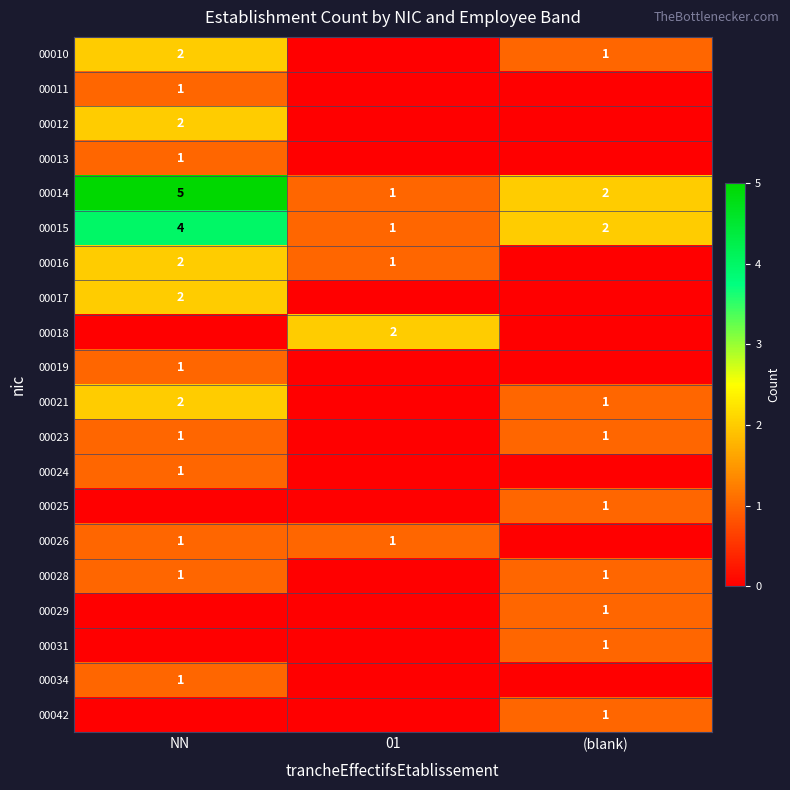

Is the value of 00015 at (blank) greater than the value of 00016 at 01?

Yes